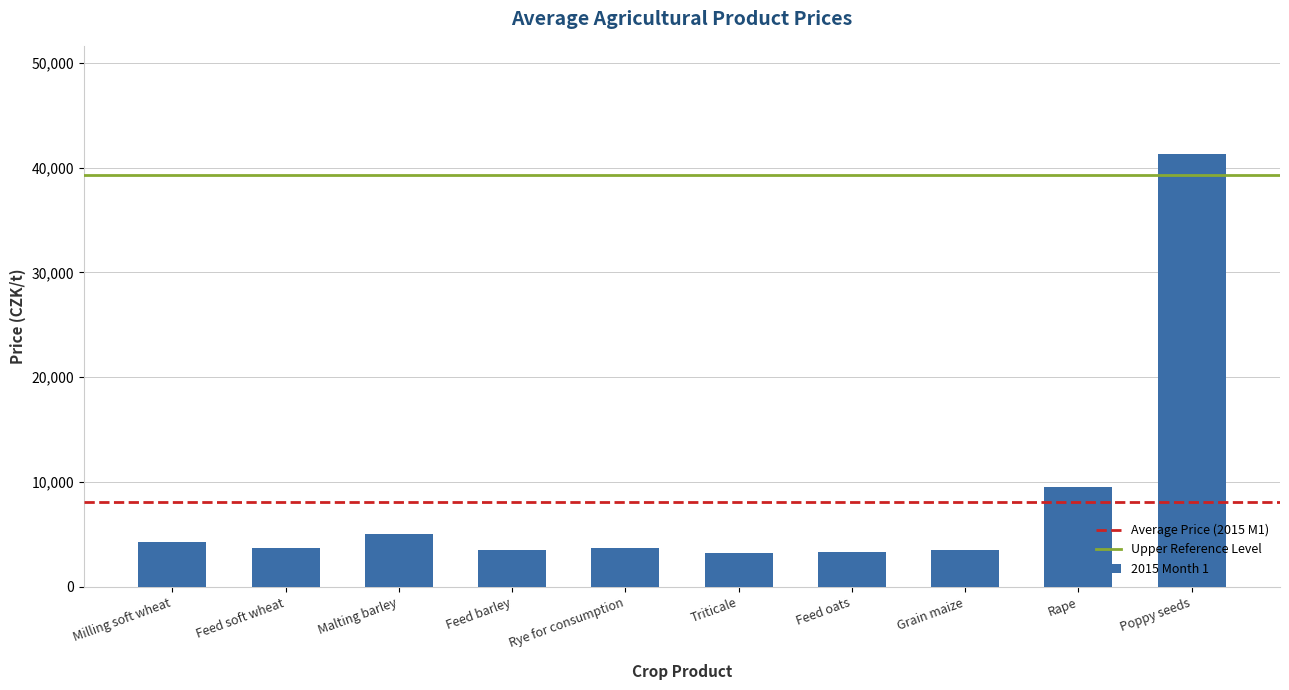

What is the label of the 10th bar from the right?

Milling soft wheat